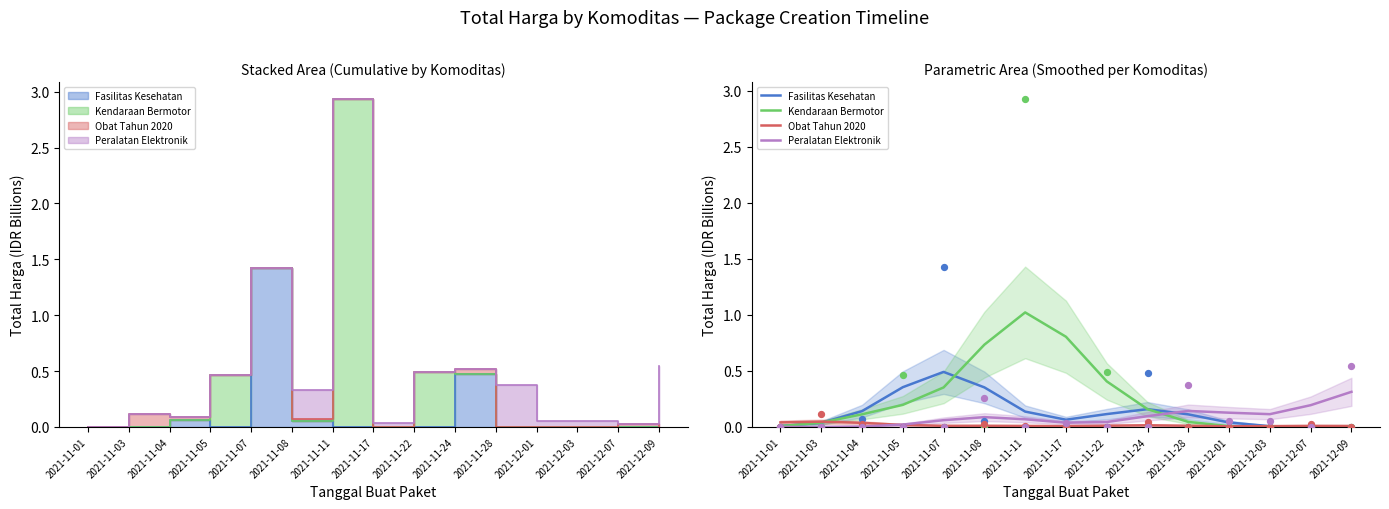

Is the value of Peralatan Elektronik at 2021-11-05 greater than the value of Kendaraan Bermotor at 2021-11-03?

No